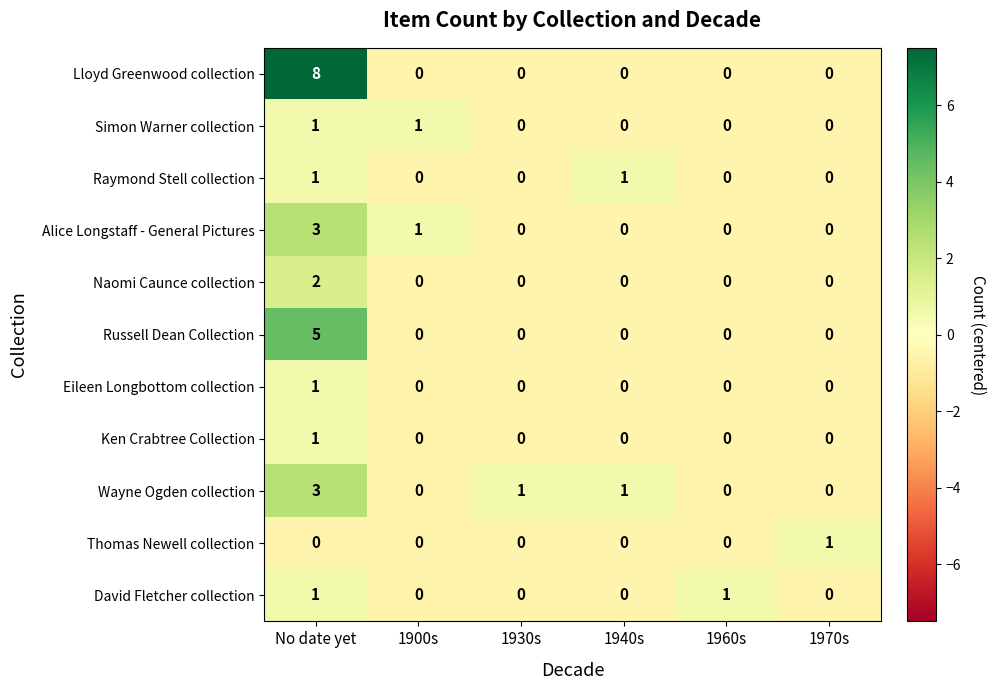

Count the Thomas Newell collection values in the range 0 to 1.

6